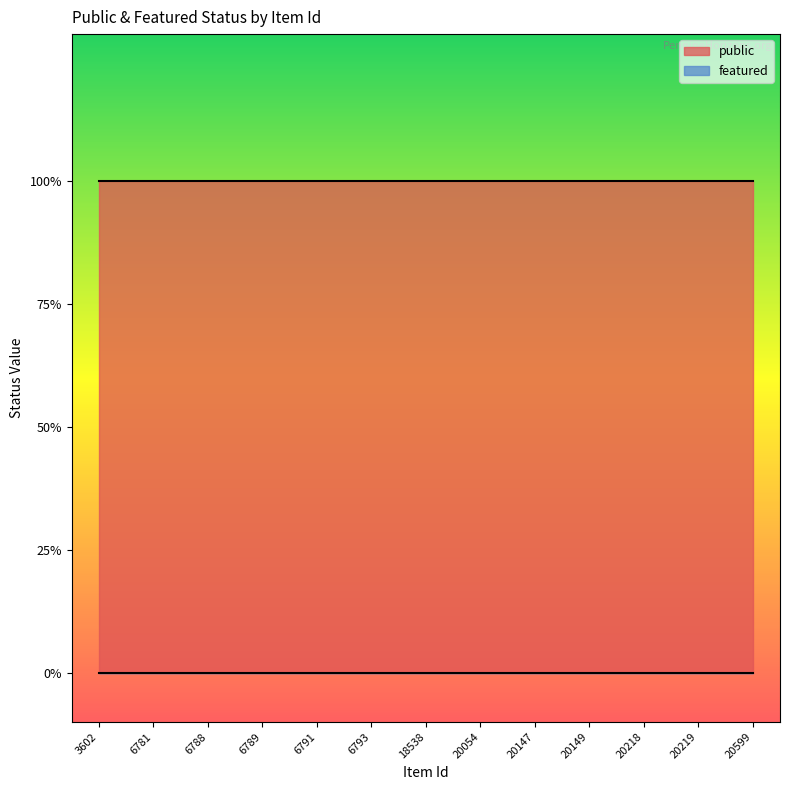

What is the sum of the public values at 20599 and 20147?

2